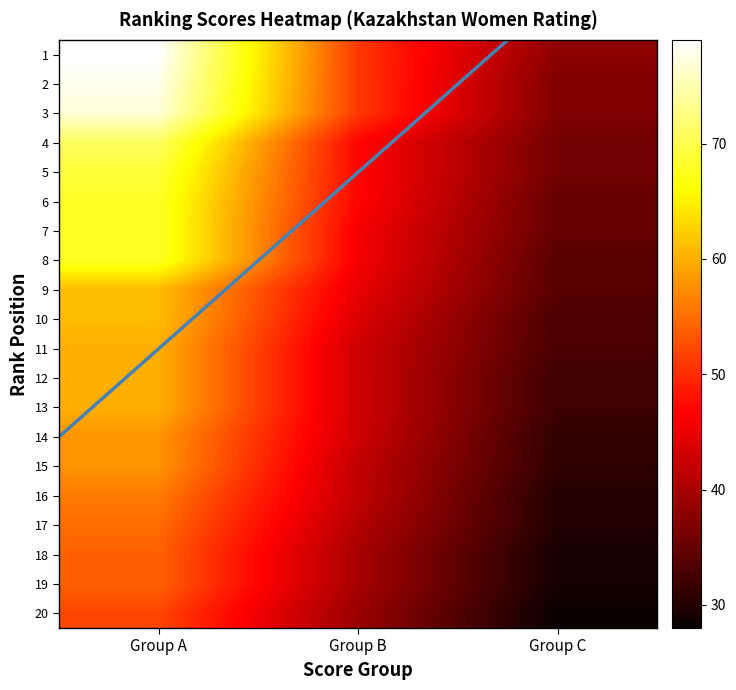

True or false: 3 has a value of 15 at 14.

False